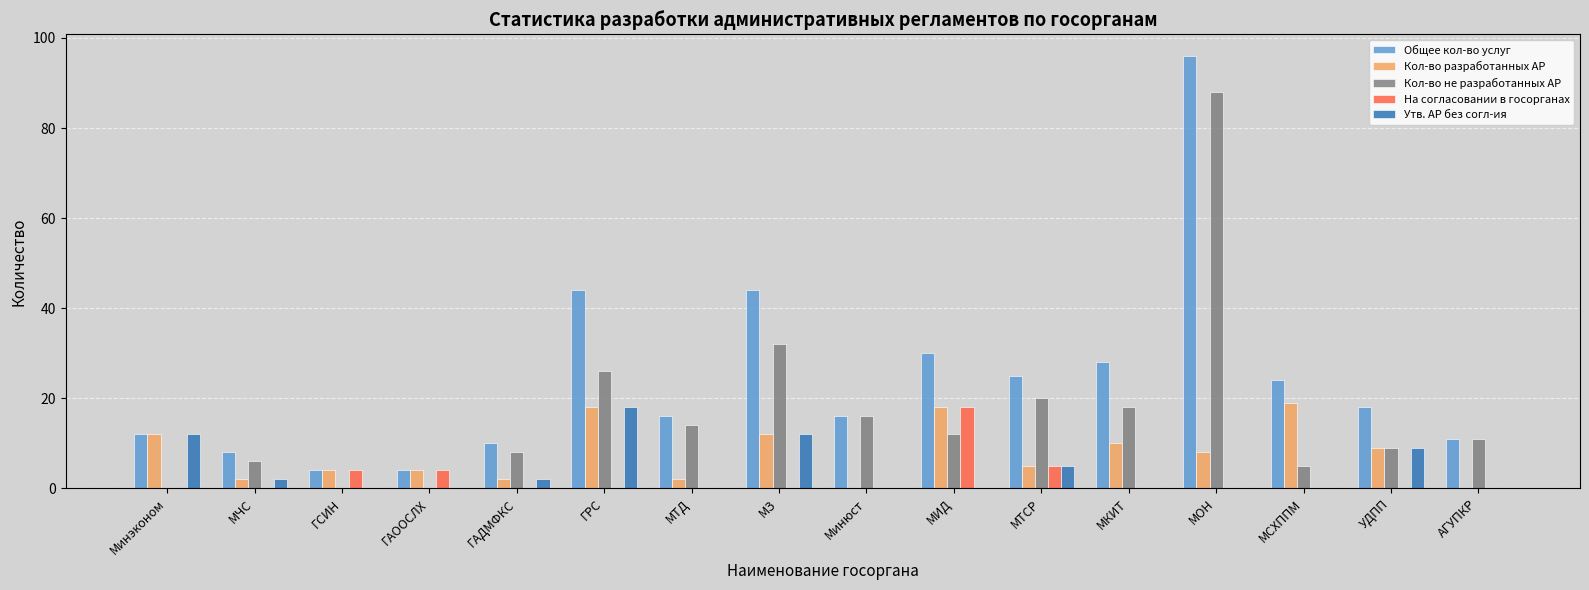

What is the sum of all На согласовании в госорганах values?

31